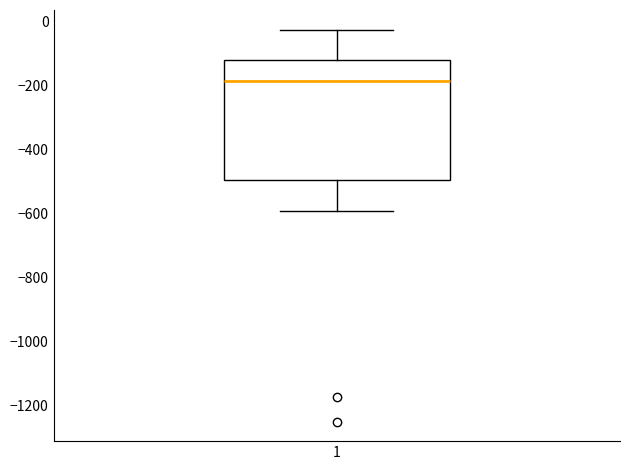

Where does the median line of the box at x = 1 sit on the y-axis? The values are not printed on the chart, so give them approximately, as read against the axis.

-180